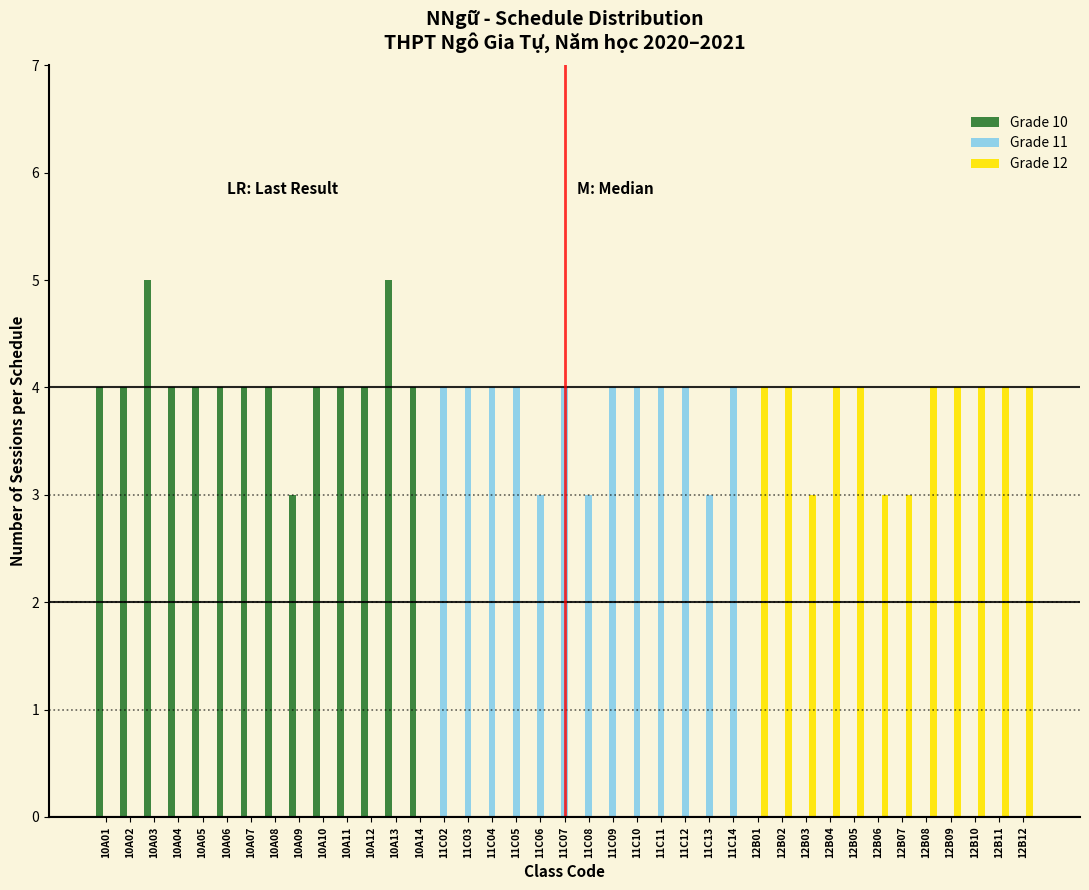

At which label is Grade 10 closest to 2?

10A09